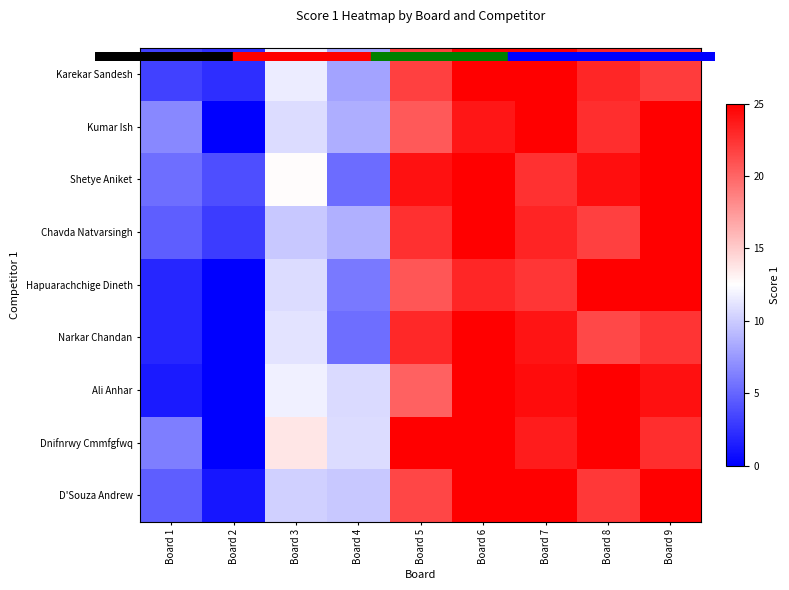

Reading left to right, transcribe all the data shown in this chart.

Karekar Sandesh: Board 1=3.2	Board 2=2.2	Board 3=11.6	Board 4=8.1	Board 5=21.8	Board 6=25.0	Board 7=25.0	Board 8=23.1	Board 9=22.0
Kumar Ish: Board 1=6.7	Board 2=0.0	Board 3=10.7	Board 4=8.6	Board 5=20.6	Board 6=23.9	Board 7=25.0	Board 8=22.7	Board 9=25.0
Shetye Aniket: Board 1=5.4	Board 2=3.8	Board 3=12.7	Board 4=5.3	Board 5=24.1	Board 6=25.0	Board 7=22.5	Board 8=24.3	Board 9=25.0
Chavda Natvarsingh: Board 1=4.6	Board 2=3.0	Board 3=9.8	Board 4=8.6	Board 5=22.6	Board 6=25.0	Board 7=23.2	Board 8=21.8	Board 9=25.0
Hapuarachchige Dineth: Board 1=1.9	Board 2=0.0	Board 3=10.8	Board 4=6.0	Board 5=20.7	Board 6=23.1	Board 7=22.3	Board 8=25.0	Board 9=25.0
Narkar Chandan: Board 1=1.9	Board 2=0.0	Board 3=11.2	Board 4=5.4	Board 5=23.0	Board 6=25.0	Board 7=24.0	Board 8=21.4	Board 9=22.4
Ali Anhar: Board 1=1.3	Board 2=0.0	Board 3=11.7	Board 4=10.7	Board 5=20.2	Board 6=25.0	Board 7=24.3	Board 8=25.0	Board 9=24.2
Dnifnrwy Cmmfgfwq: Board 1=6.2	Board 2=0.0	Board 3=13.7	Board 4=10.8	Board 5=25.0	Board 6=25.0	Board 7=23.6	Board 8=25.0	Board 9=22.7
D'Souza Andrew: Board 1=4.6	Board 2=1.1	Board 3=10.2	Board 4=9.9	Board 5=21.6	Board 6=25.0	Board 7=25.0	Board 8=22.2	Board 9=25.0